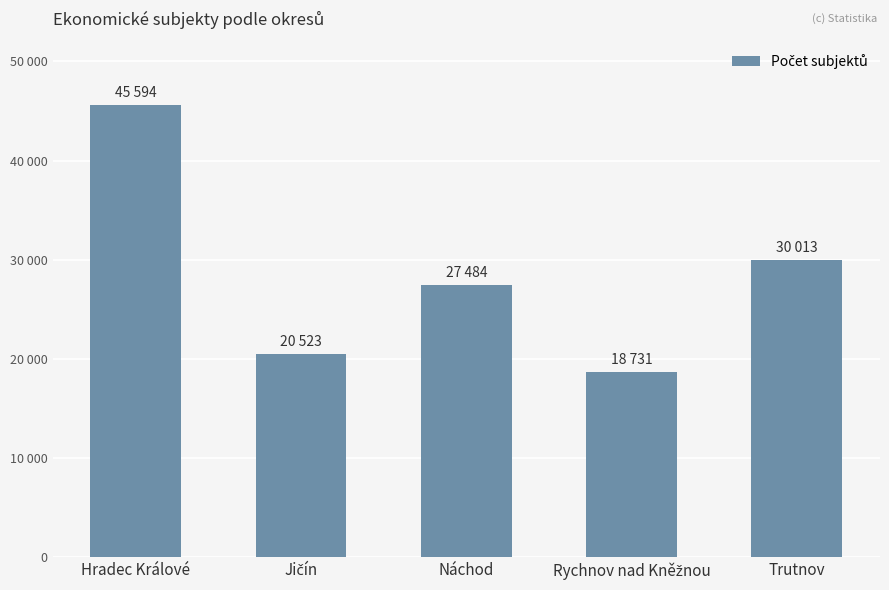

Which has a higher value, Hradec Králové or Jičín?

Hradec Králové